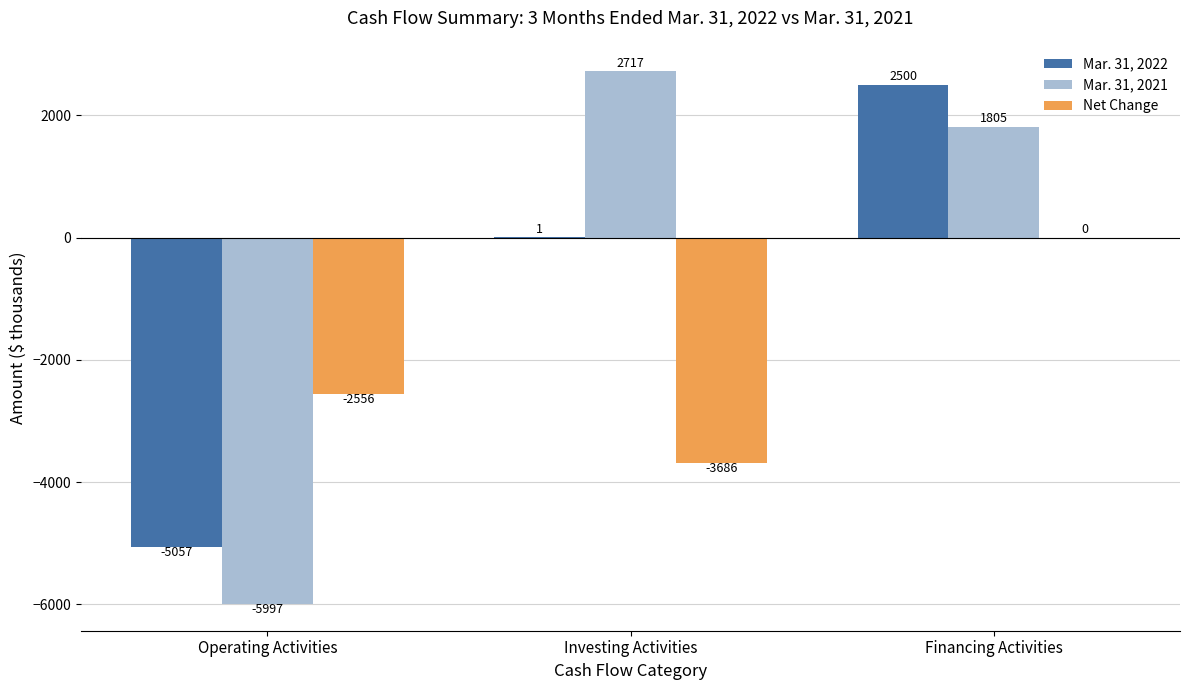

At which label does Mar. 31, 2021 first exceed 1805?

Investing Activities